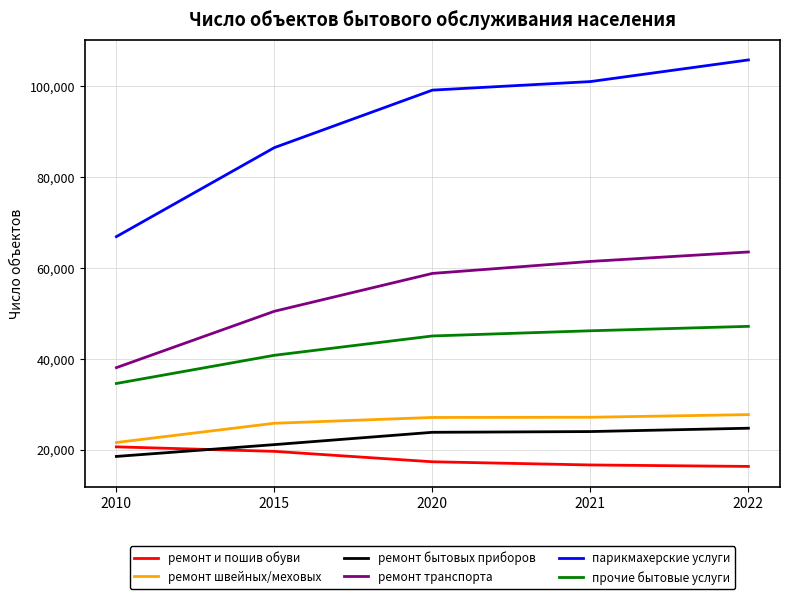

How many distinct data groups are displayed?

6